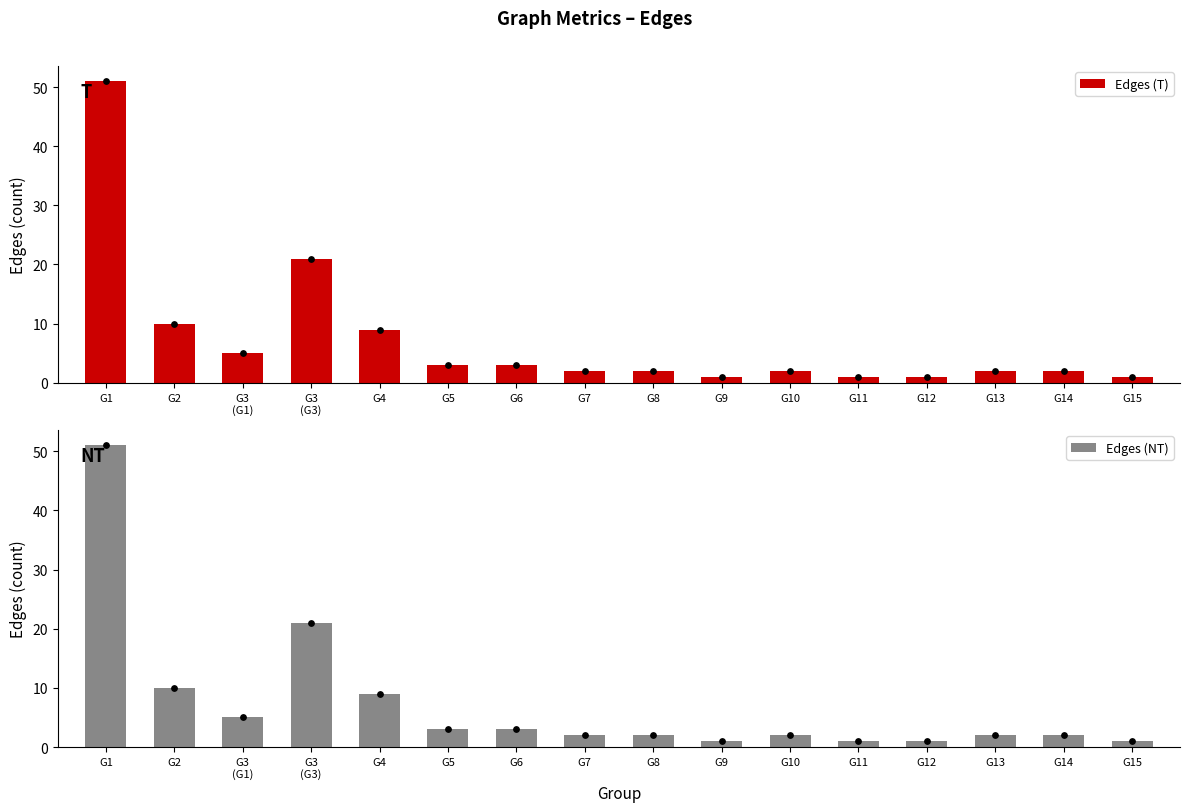

At how many categories does at least one series exceed 25?

1